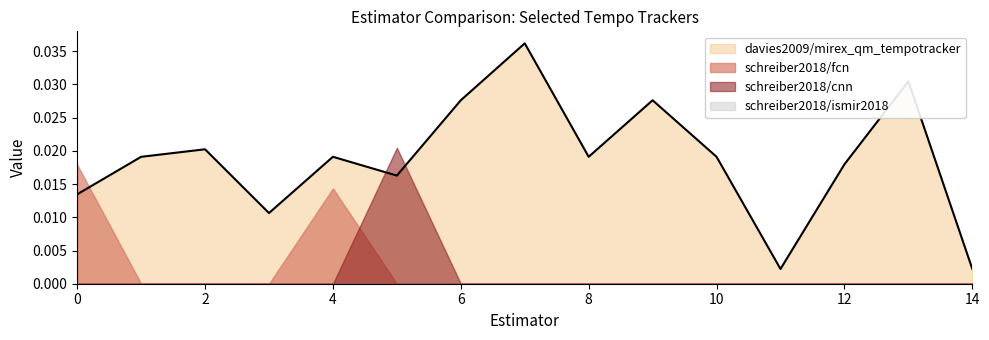

In schreiber2018/cnn, how many points are higher than both neighbors (excluding endpoints)?

1